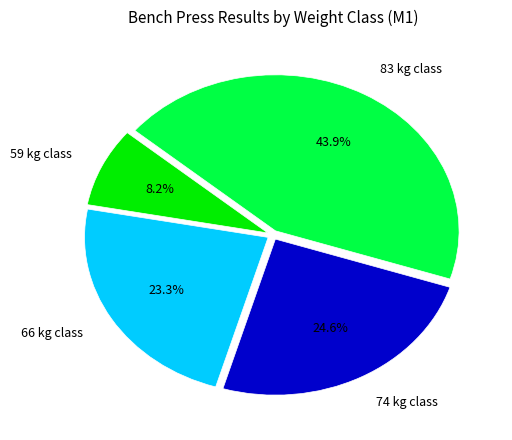

Is the sum of 66 kg class and 59 kg class greater than half?

No